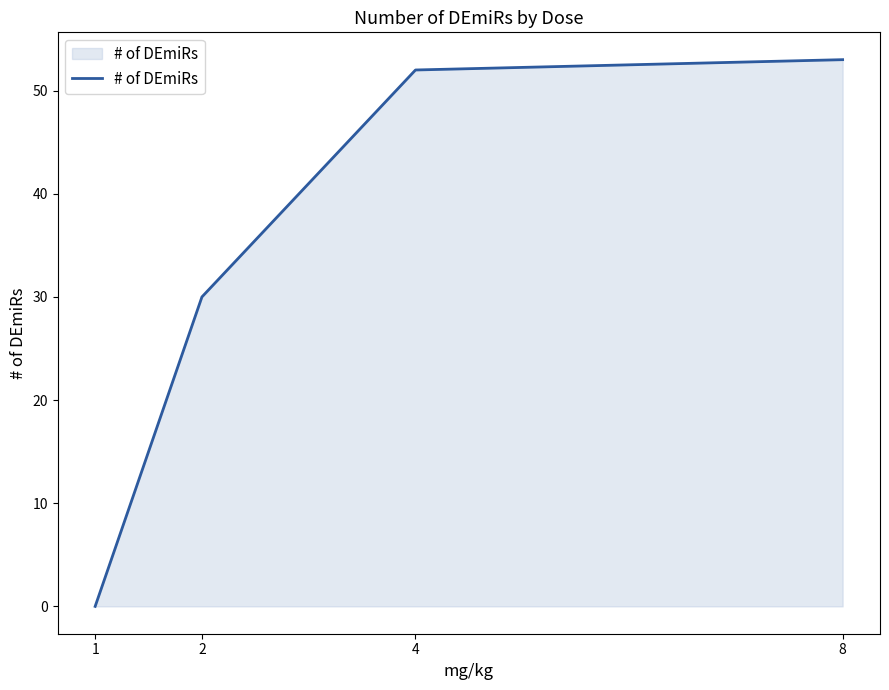

Which category has the highest value across all series?

8